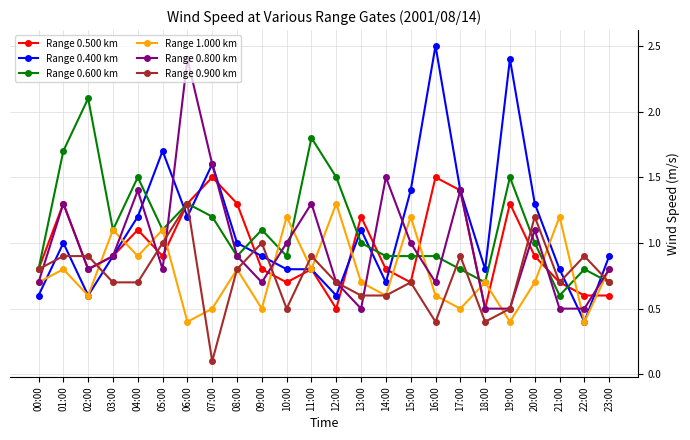

Which category has the highest value across all series?

16:00